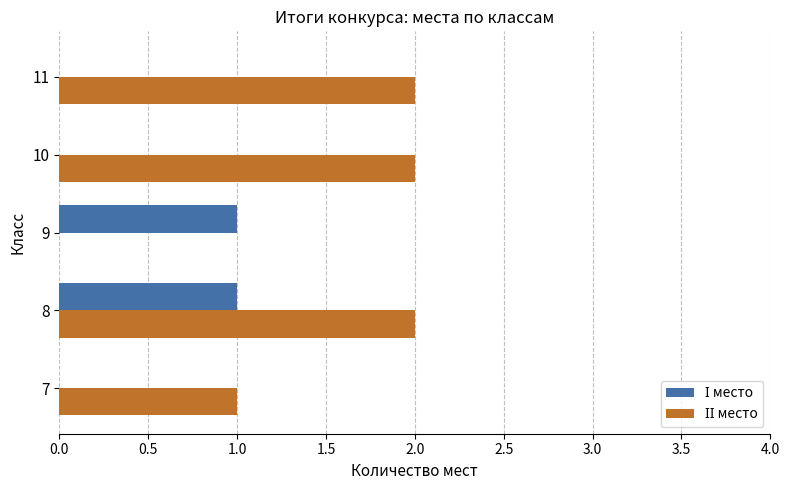

At which category is the sum across all series the highest?

8